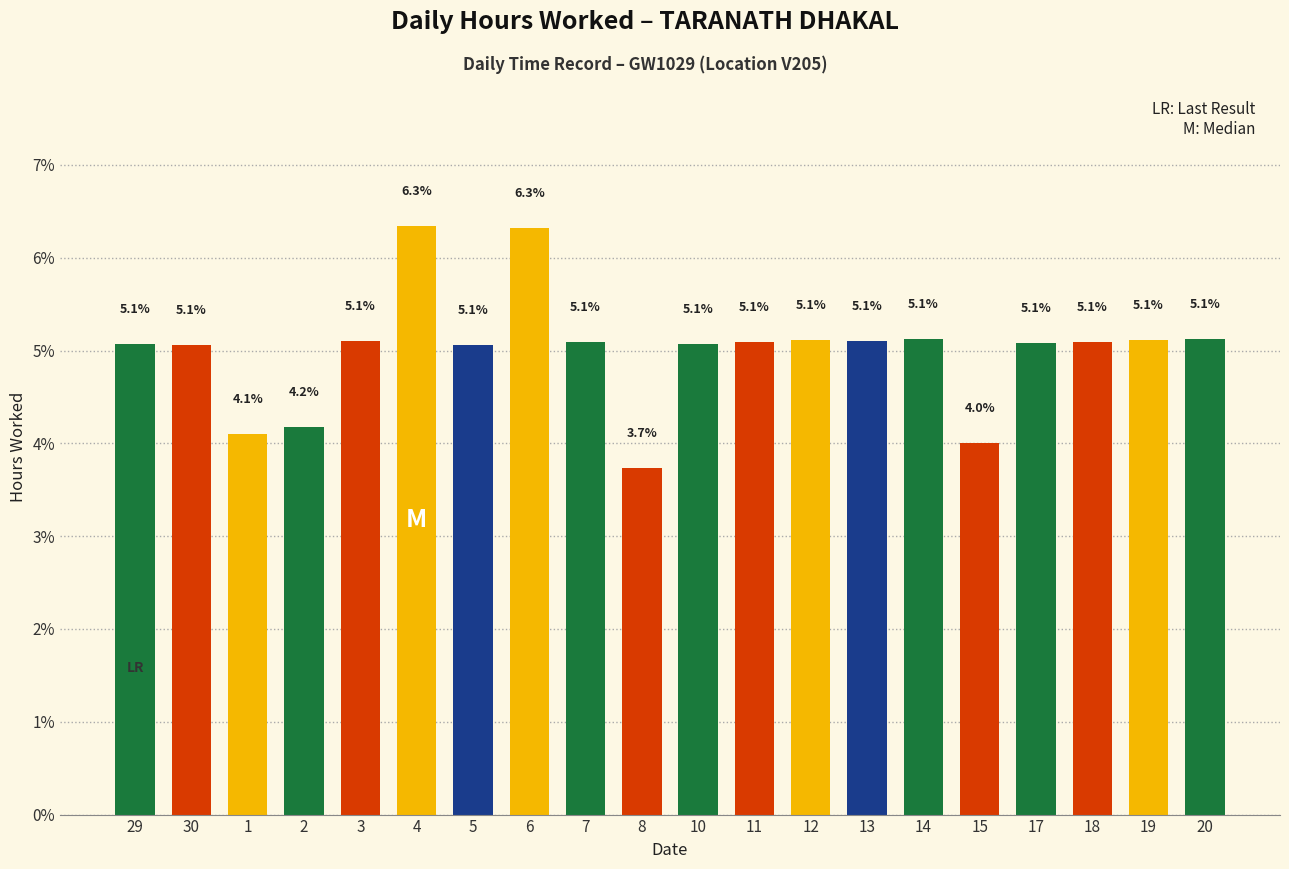

At which label is the value closest to 5?

30